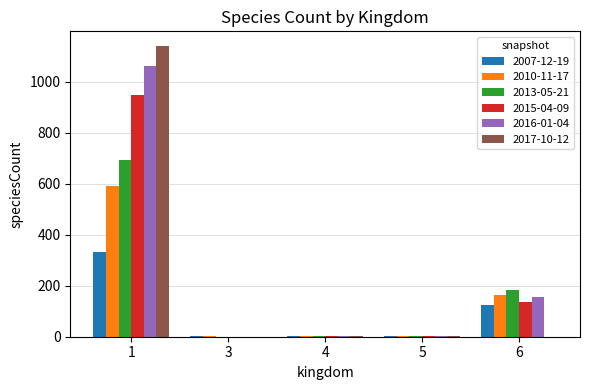

The value of 2007-12-19 at 4 is 1. True or false?

True